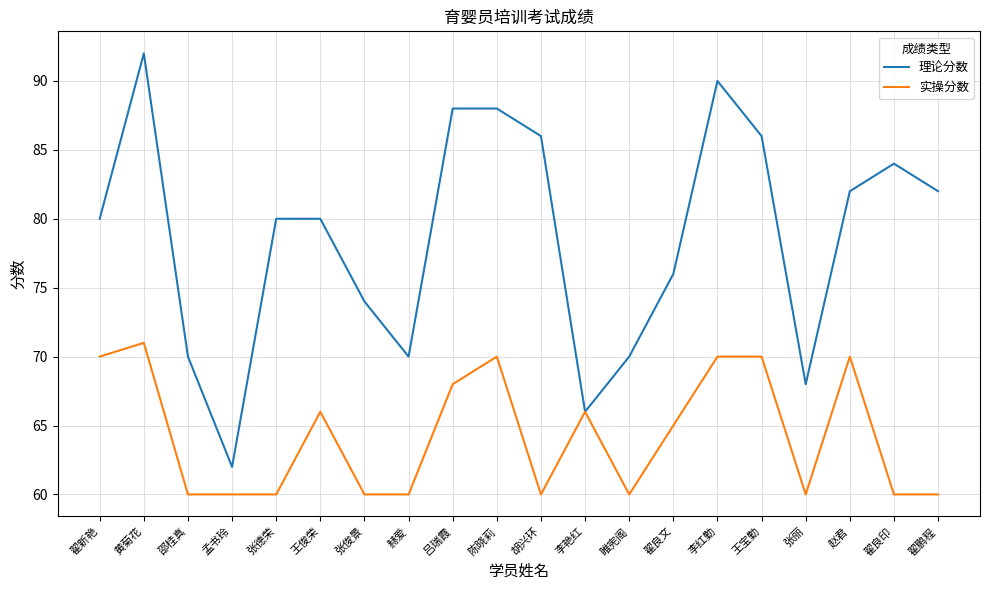

What position from the left is 陈晓莉?

10